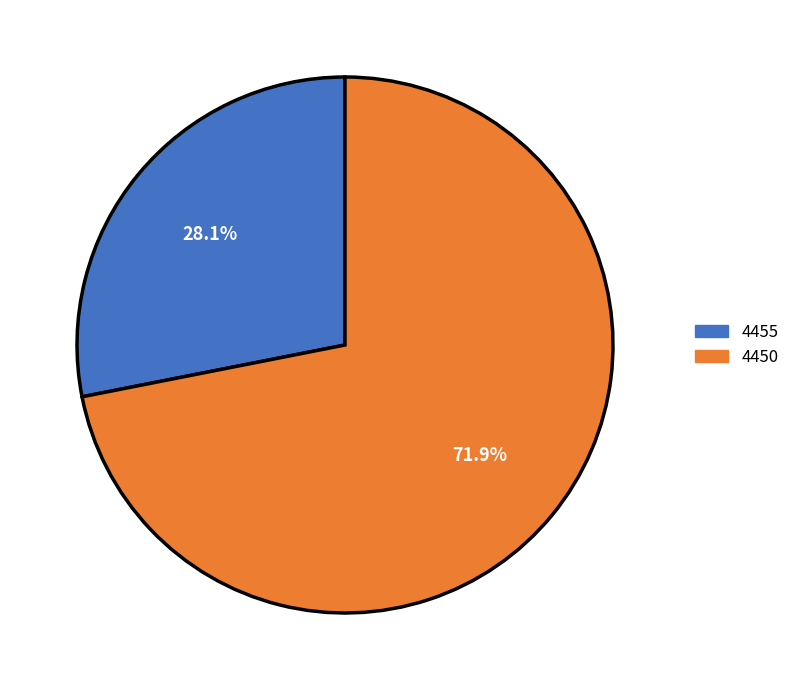

Is it true that 4455 is 36% of the pie?

False